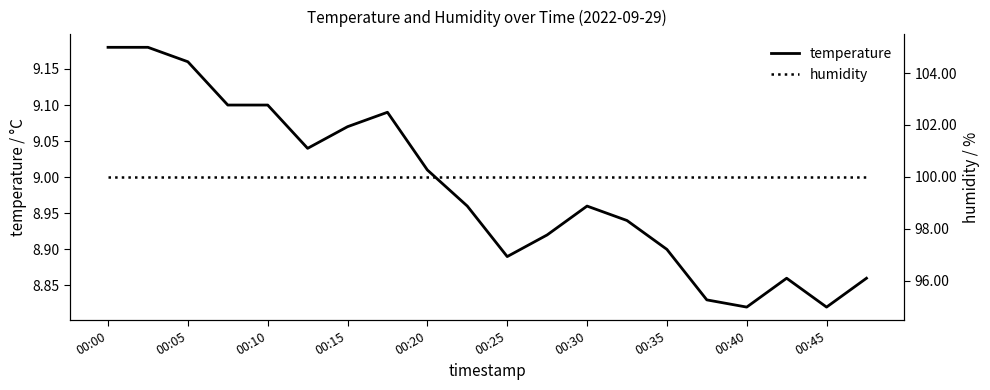

The temperature series shows 13.8 at 00:05. True or false?

False